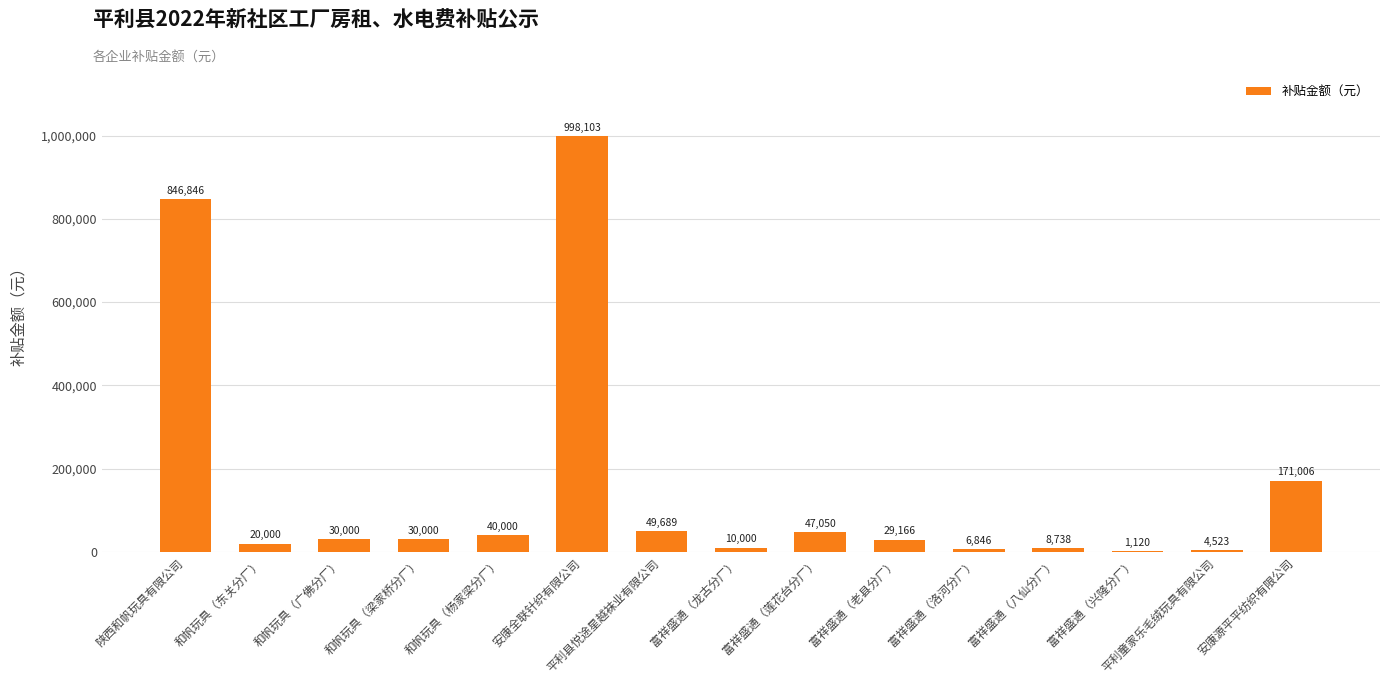

What is the sum of all values?

2293088.5